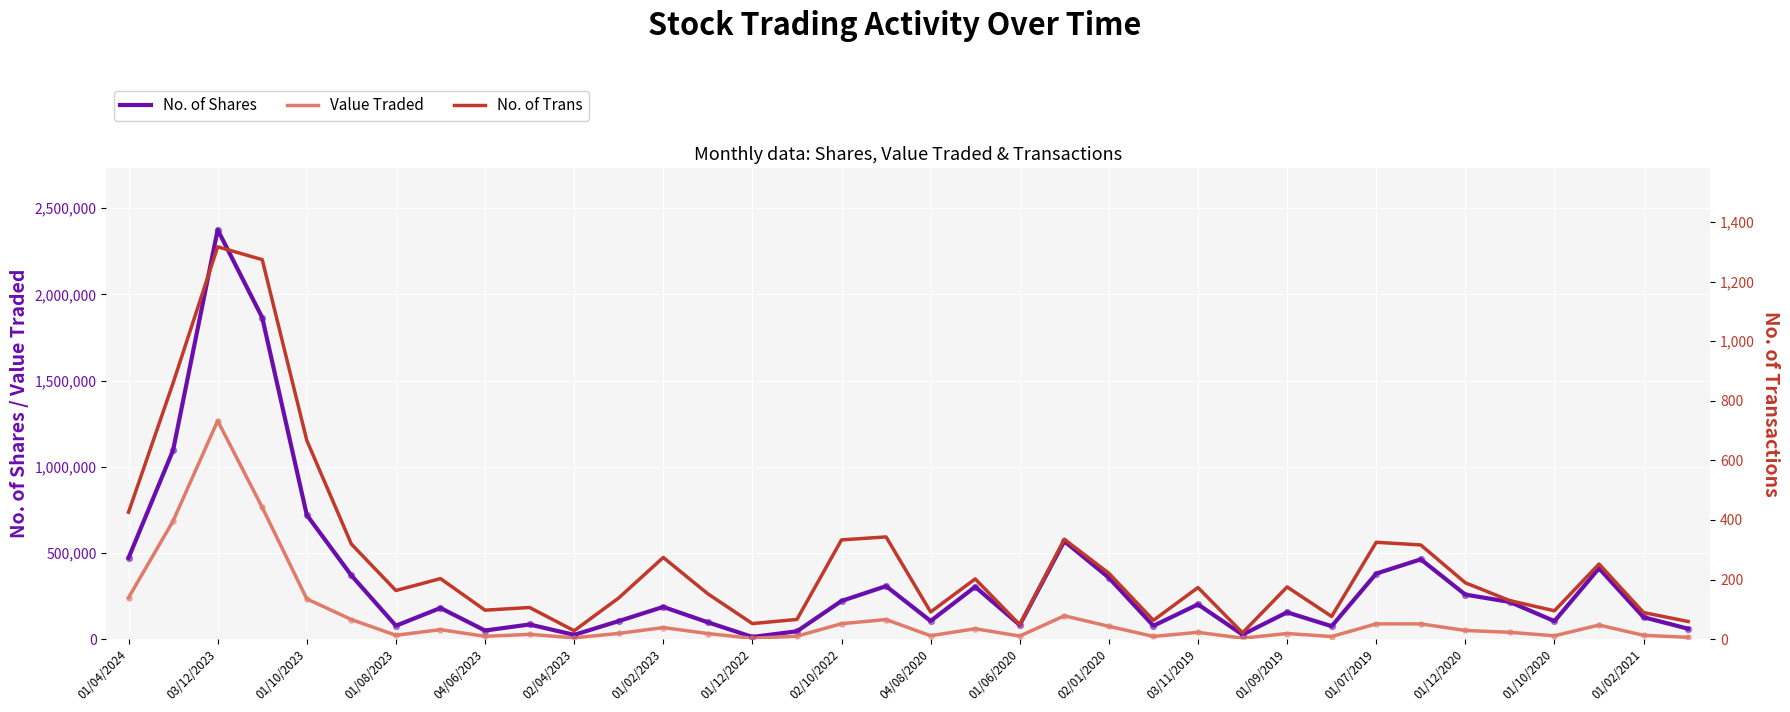

Which series reaches the minimum Y coordinate?

No. of Trans